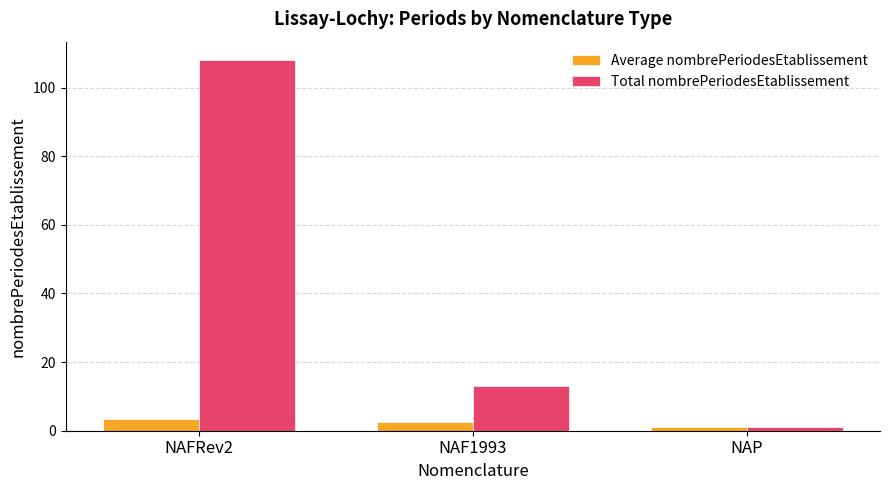

Which series has the largest range (max minus min)?

Total nombrePeriodesEtablissement